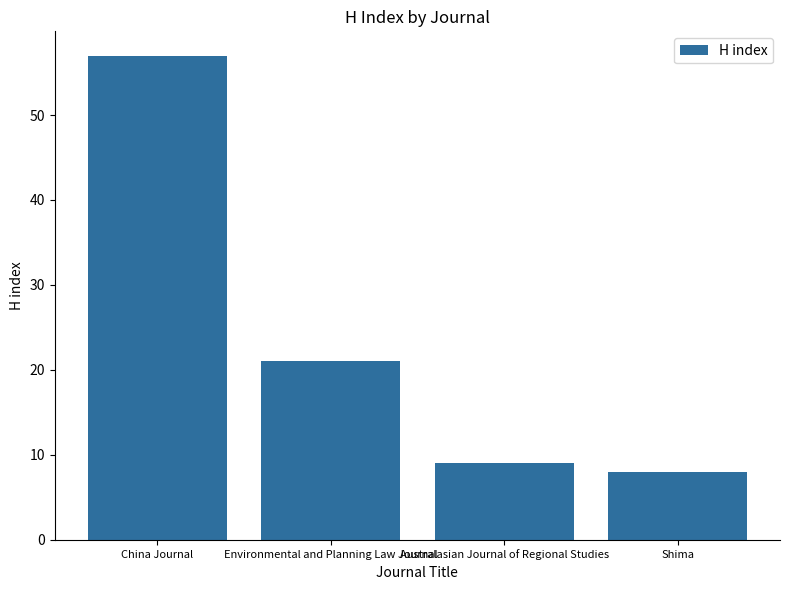

What is the label of the 4th bar from the left?

Shima